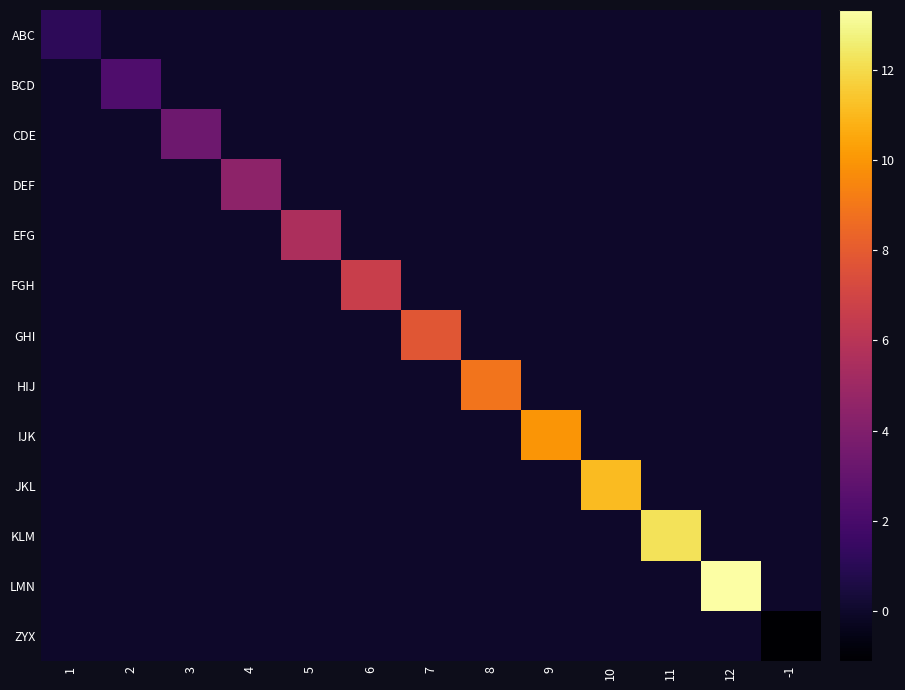

Which category has the lowest value across all series?

-1